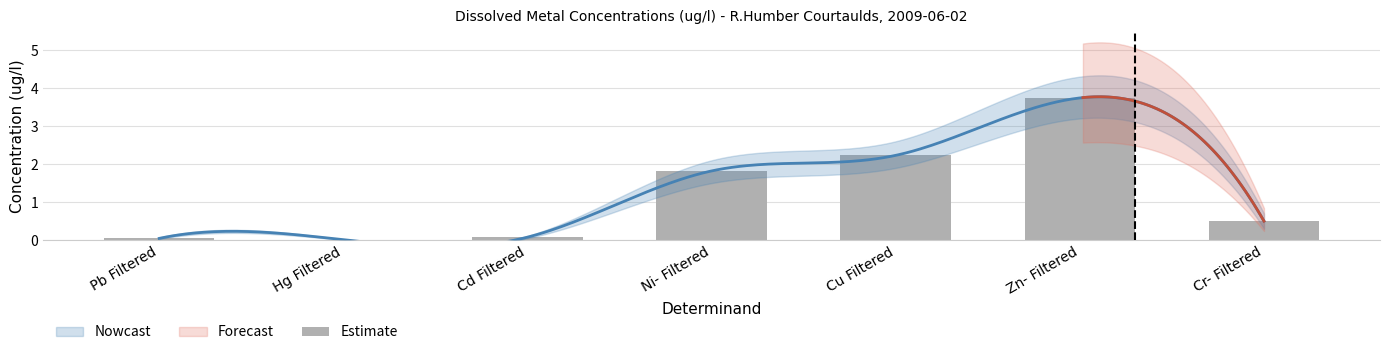

What is the change in value from Pb Filtered to Cr- Filtered?

+0.5